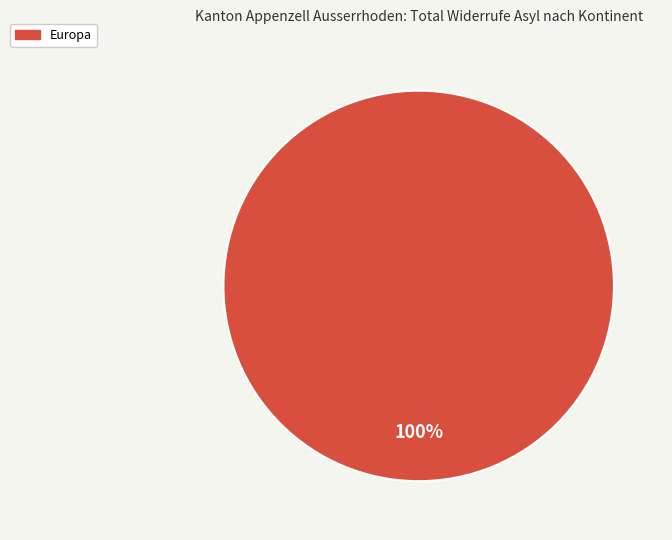

Which category accounts for the majority?

Europa